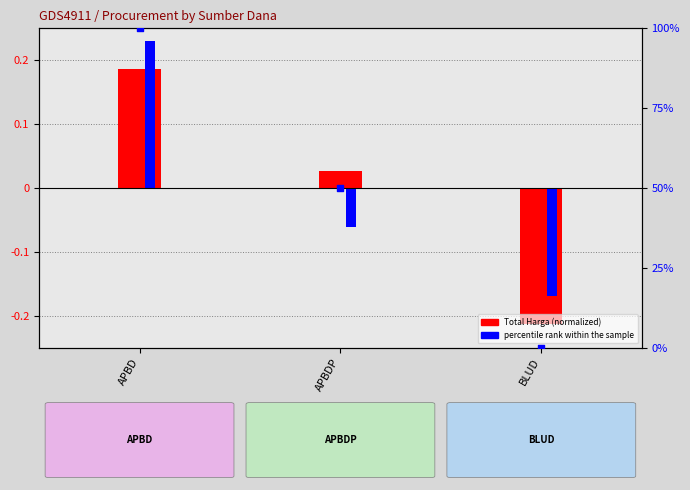

Which series reaches the maximum Y coordinate?

percentile rank